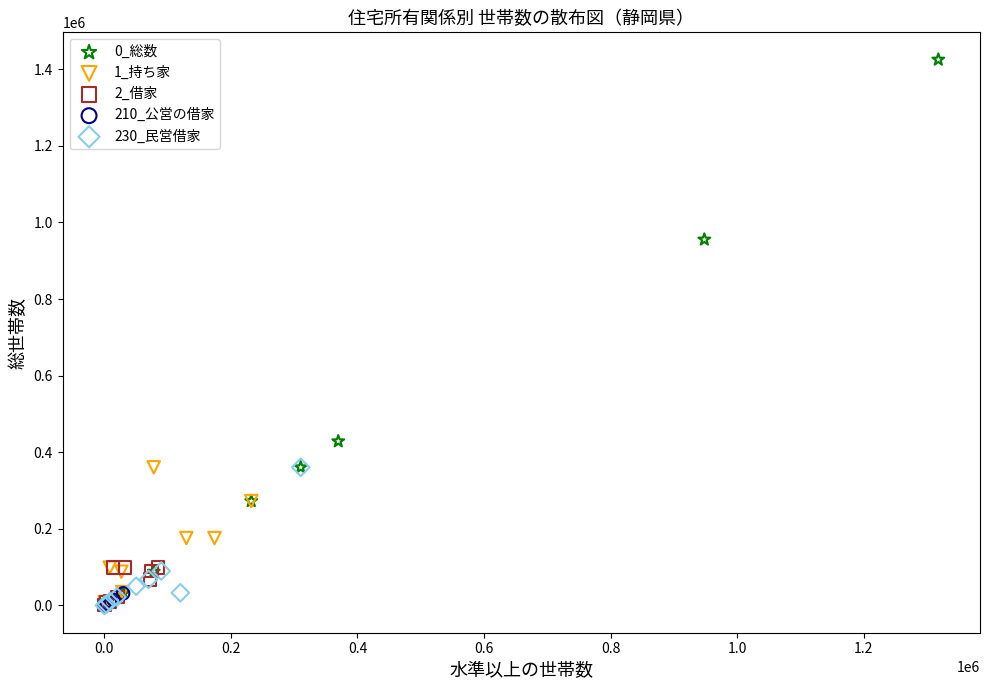

Which series contains the highest Y value?

0_総数